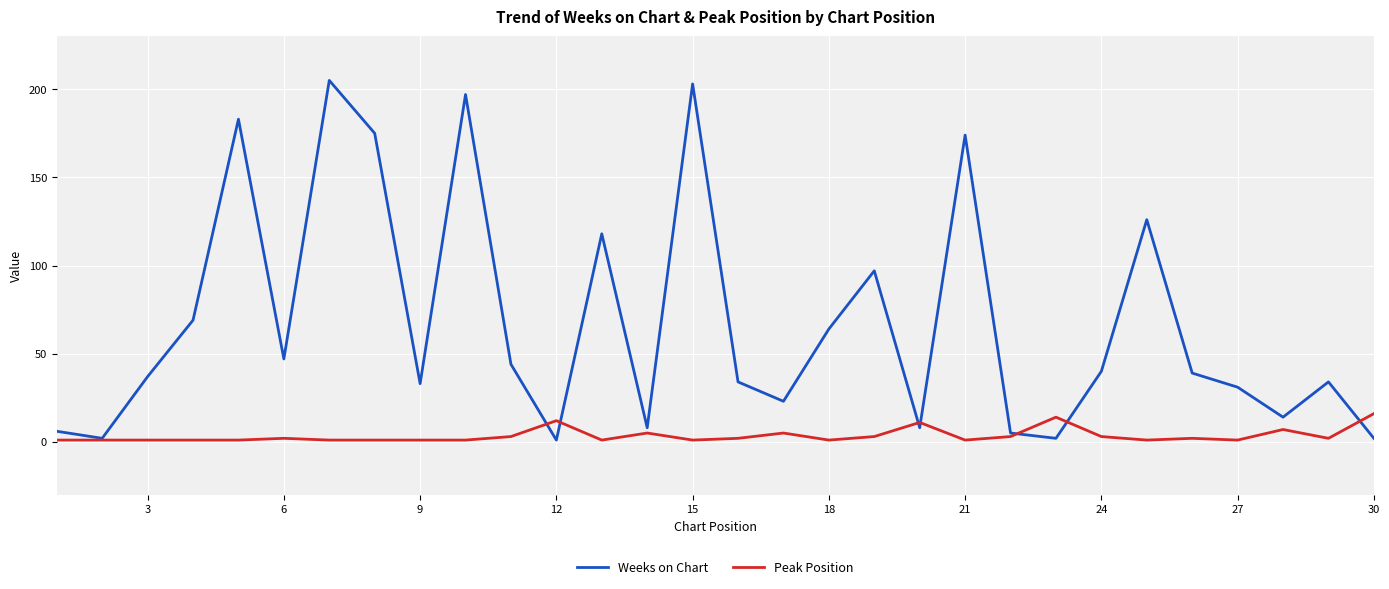

Rank the series by their maximum value, from highest to lowest.

Weeks on Chart, Peak Position